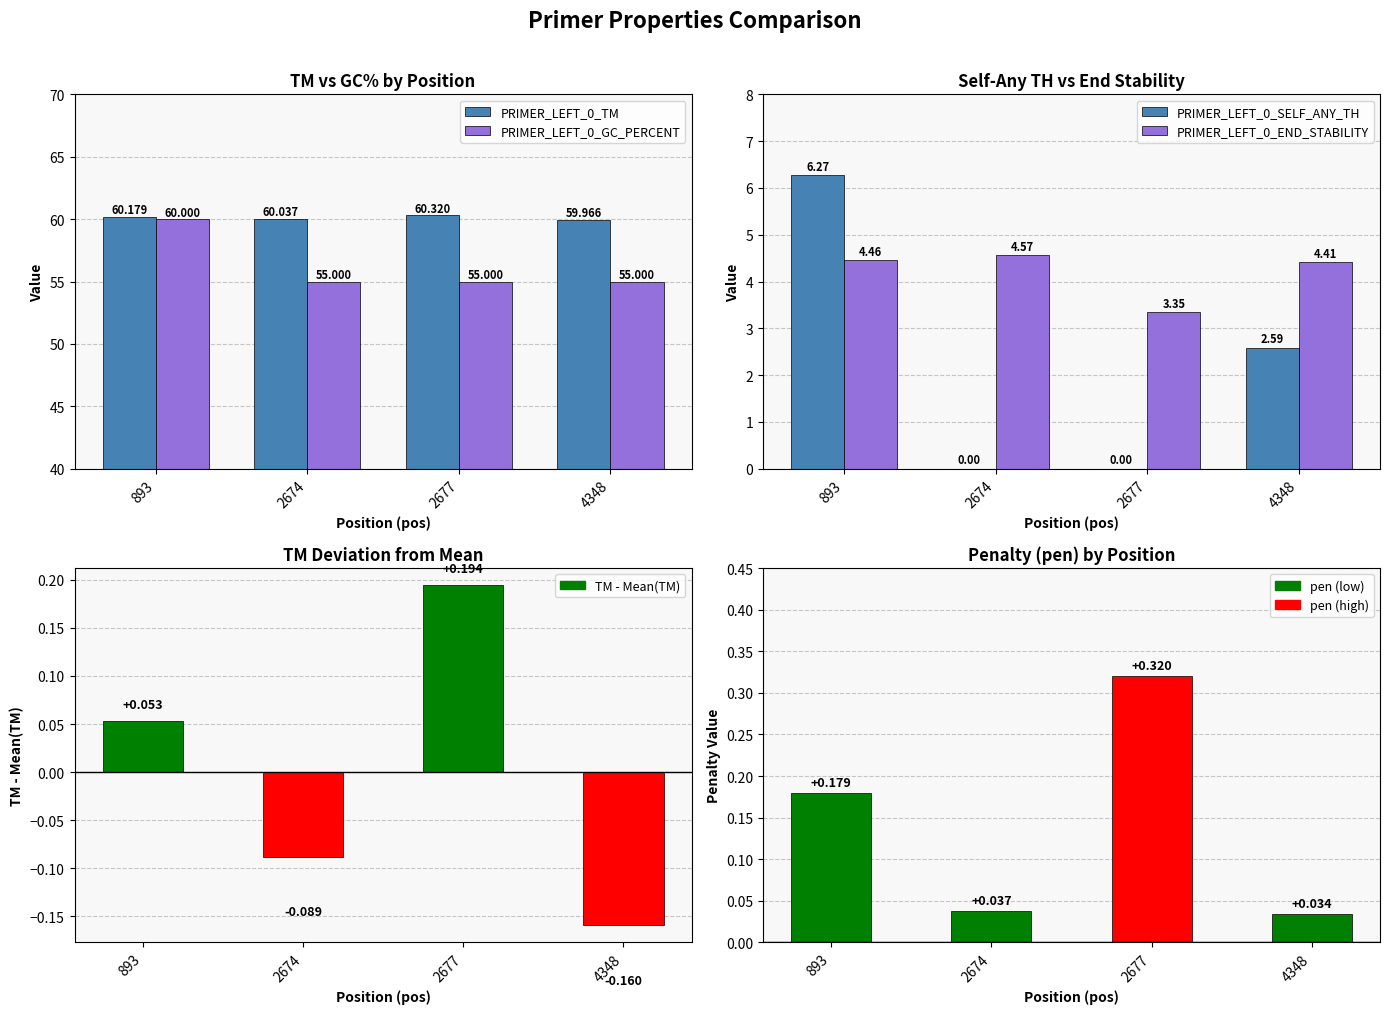

What is the value of the PRIMER_LEFT_0_END_STABILITY bar at the 2nd from the left?

4.6